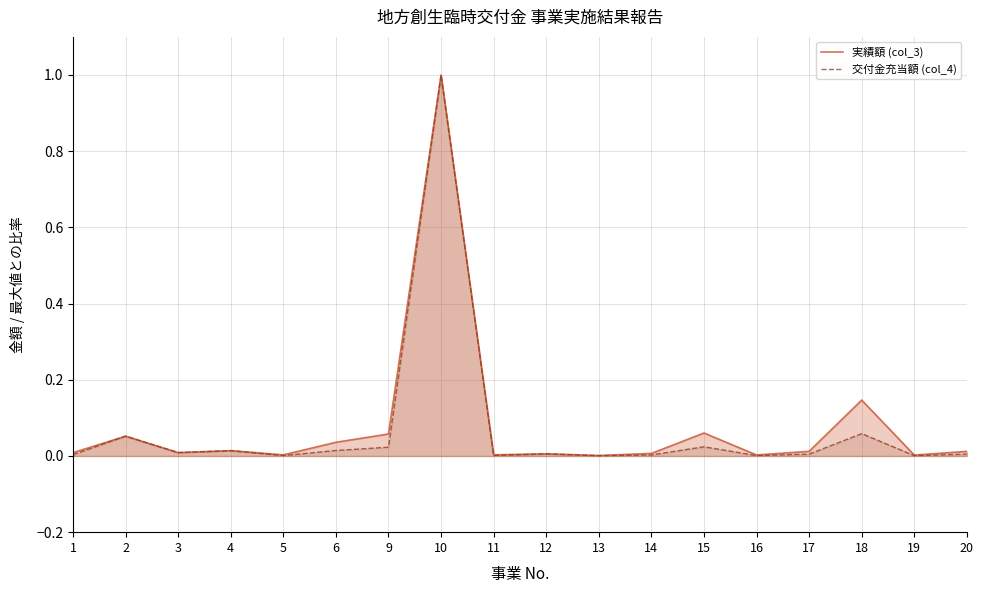

Which series has the widest spread of values?

交付金充当額 (col_4)